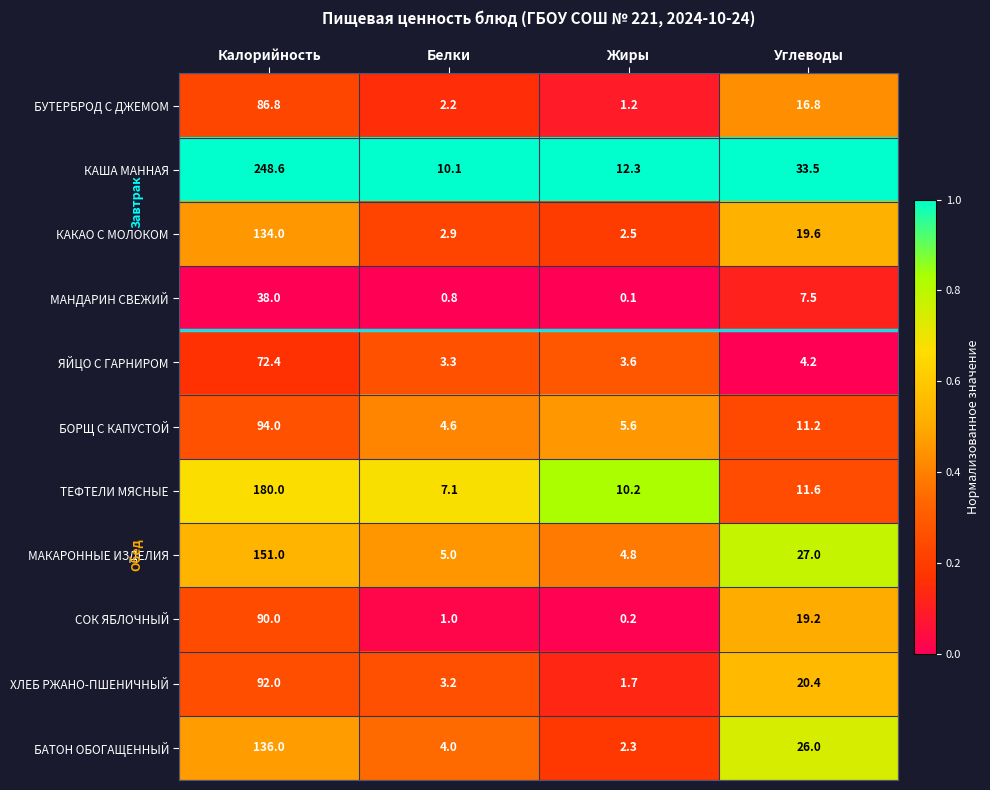

What is the difference between the highest and lowest values at Жиры?

12.2